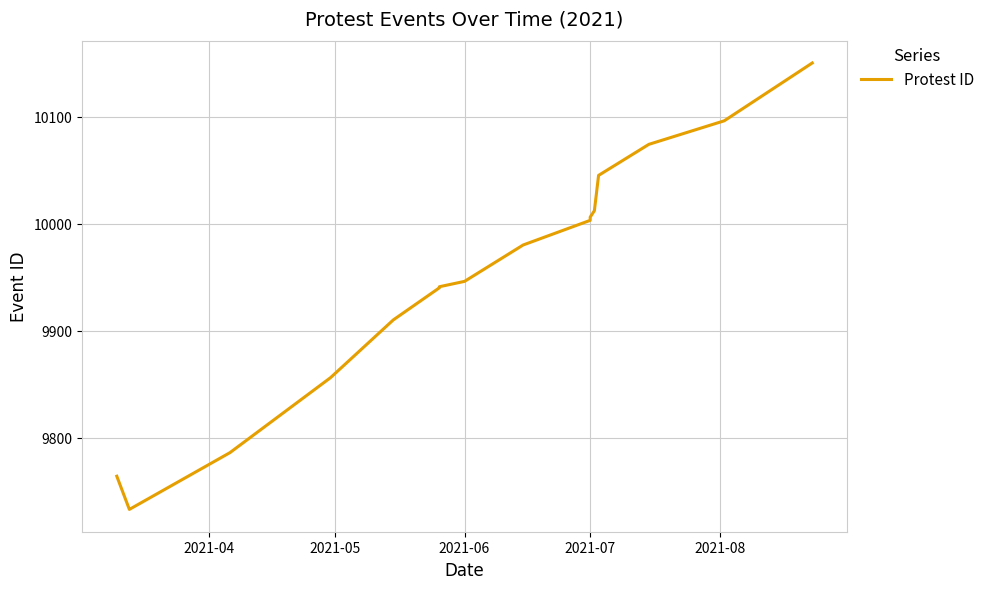

Is it true that the value at 2021-07 is 6357?

False